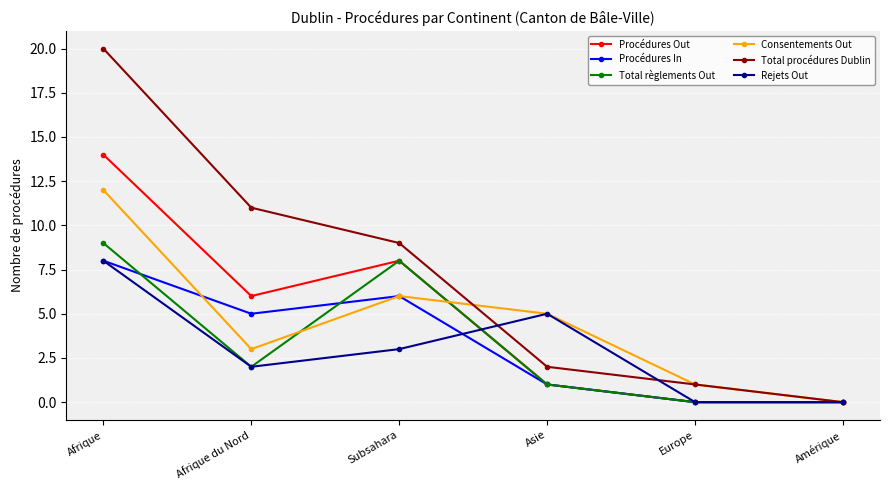

What are all the series names shown in the legend?

Procédures Out, Procédures In, Total règlements Out, Consentements Out, Total procédures Dublin, Rejets Out